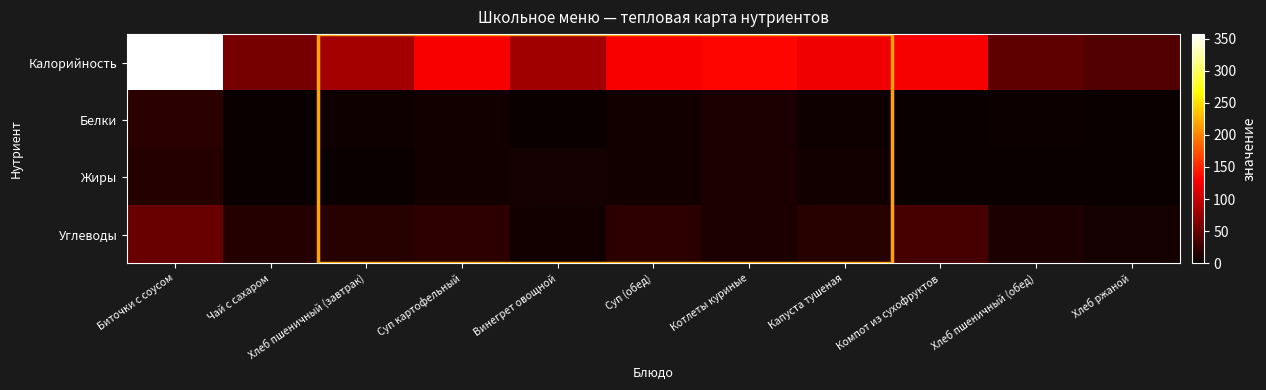

How many categories are shown in the chart?

11